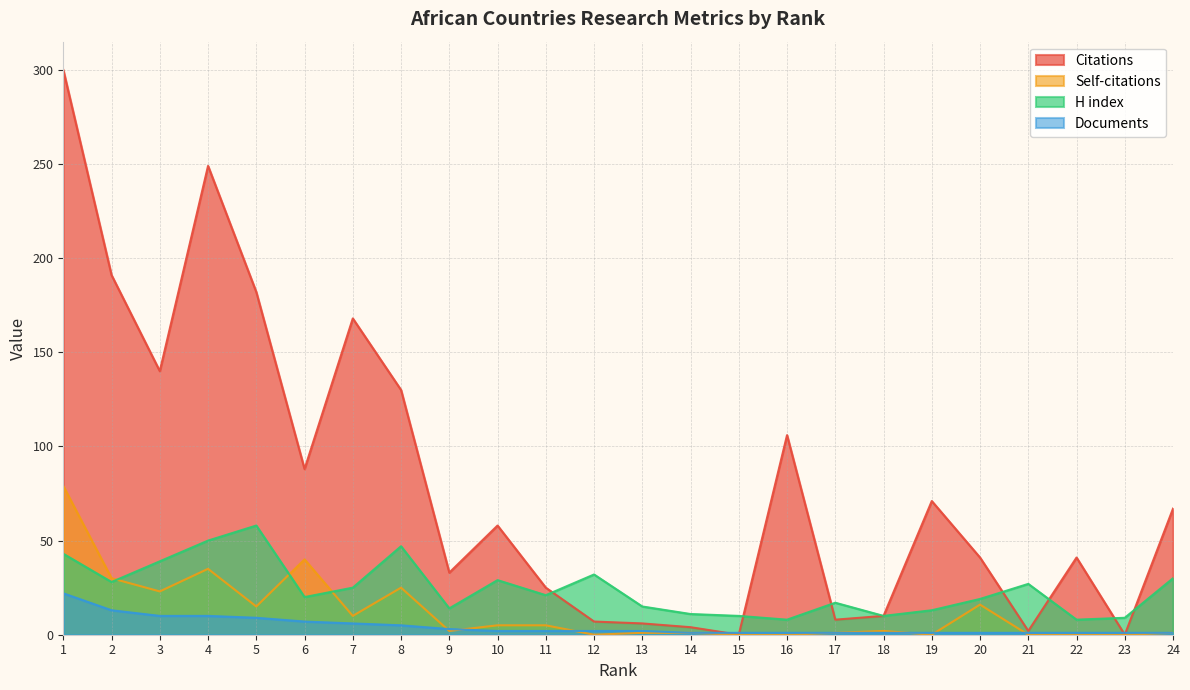

Reading left to right, transcribe all the data shown in this chart.

Citations: 300	191	140	249	182	88	168	130	33	58	25	7	6	4	0	106	8	10	71	41	2	41	0	67
Self-citations: 79	30	23	35	15	40	10	25	2	5	5	0	1	1	0	0	1	2	0	16	0	0	0	1
H index: 43	28	39	50	58	20	25	47	14	29	21	32	15	11	10	8	17	10	13	19	27	8	9	30
Documents: 22	13	10	10	9	7	6	5	3	2	2	2	2	1	1	1	1	1	1	1	1	1	1	1